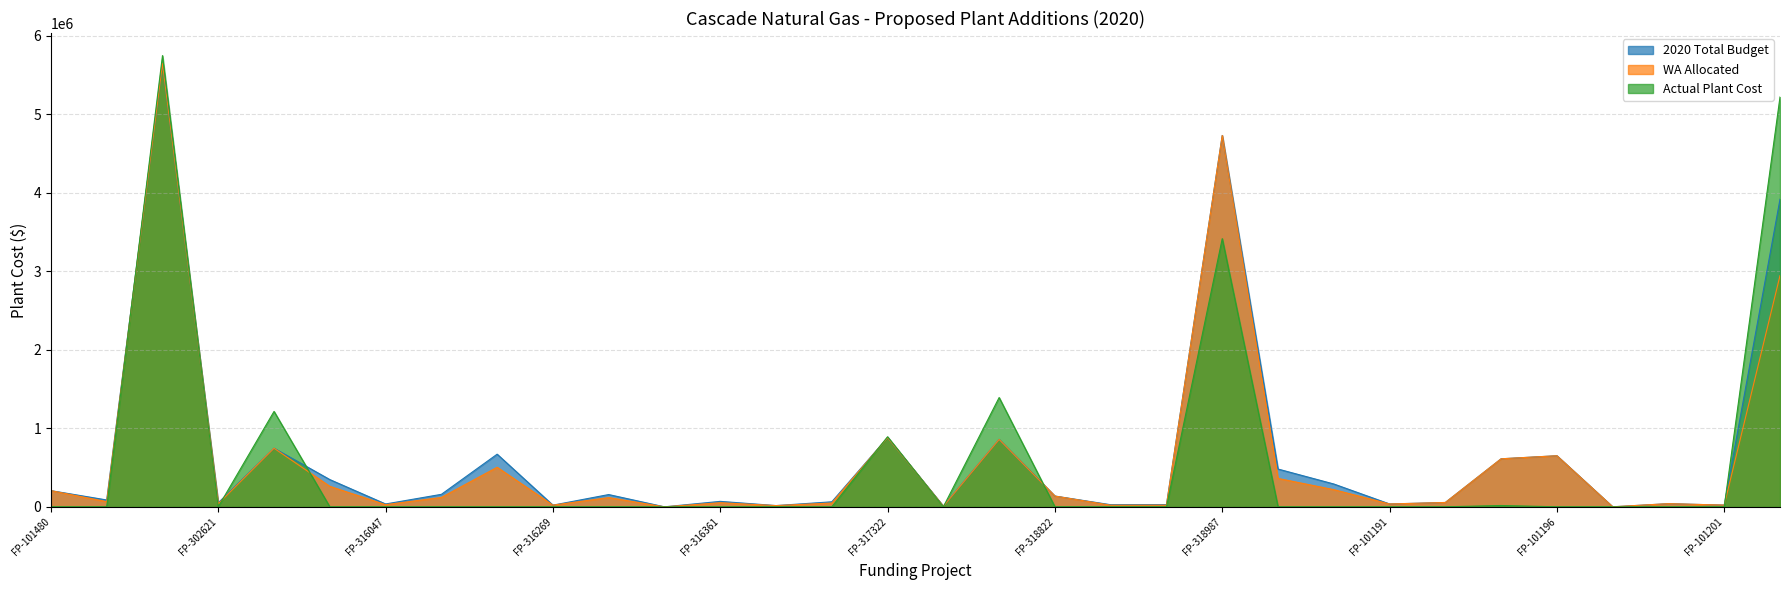

True or false: WA Allocated and 2020 Total Budget cross at least once.

False